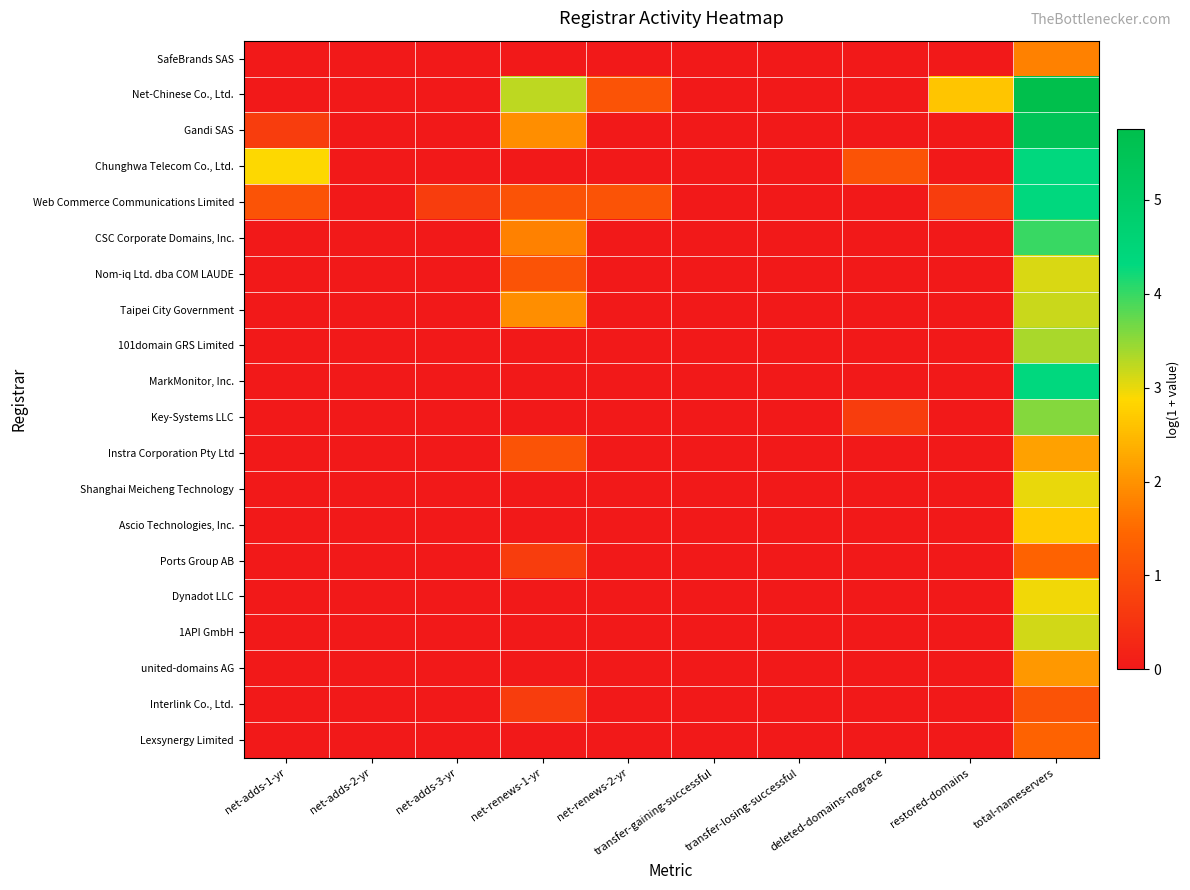

Rank the series by their maximum value, from highest to lowest.

Net-Chinese Co., Ltd., Gandi SAS, Web Commerce Communications Limited, Chunghwa Telecom Co., Ltd., MarkMonitor, Inc., CSC Corporate Domains, Inc., Key-Systems LLC, 101domain GRS Limited, Taipei City Government, 1API GmbH, Nom-iq Ltd. dba COM LAUDE, Shanghai Meicheng Technology, Dynadot LLC, Ascio Technologies, Inc., Instra Corporation Pty Ltd, united-domains AG, SafeBrands SAS, Ports Group AB, Lexsynergy Limited, Interlink Co., Ltd.